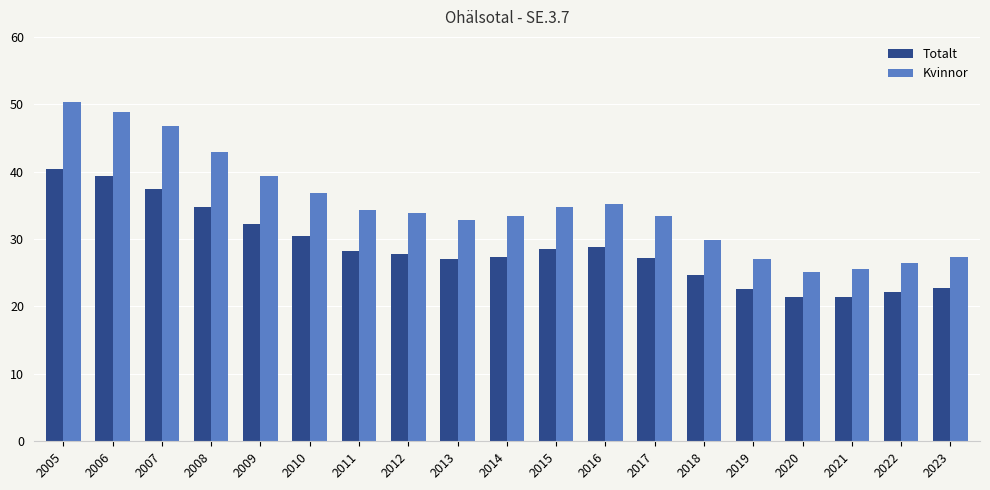

What is the difference between the highest and lowest values at 2021?

4.0